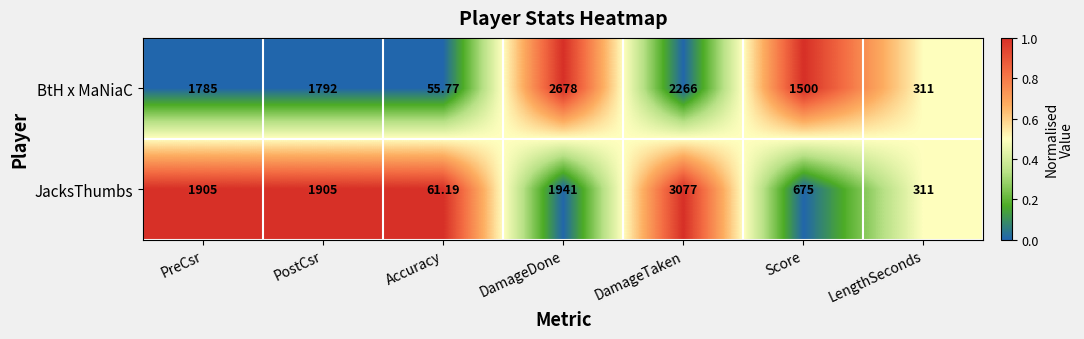

List the series in order of their peak value, lowest first.

BtH x MaNiaC, JacksThumbs